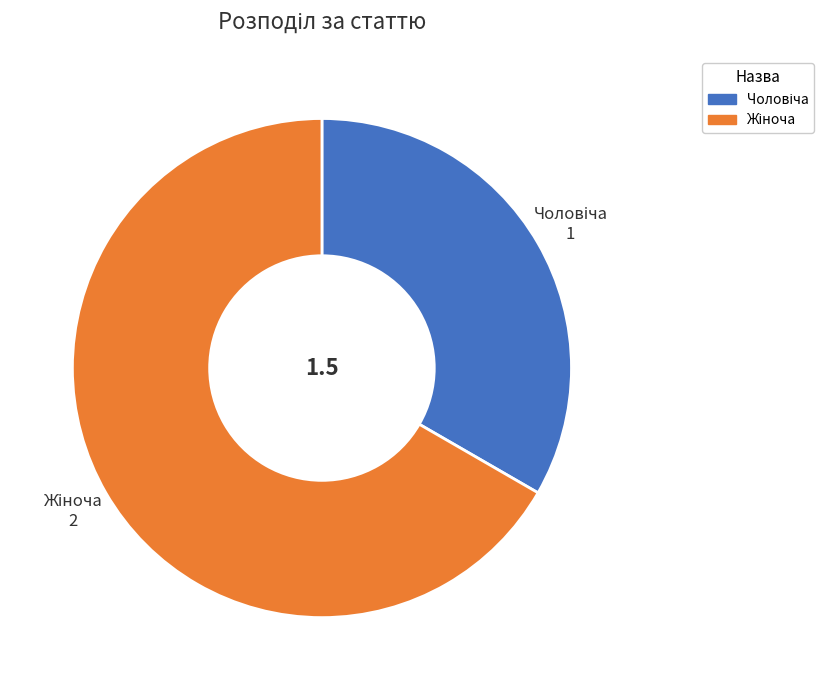

Count the number of slices in the pie.

2